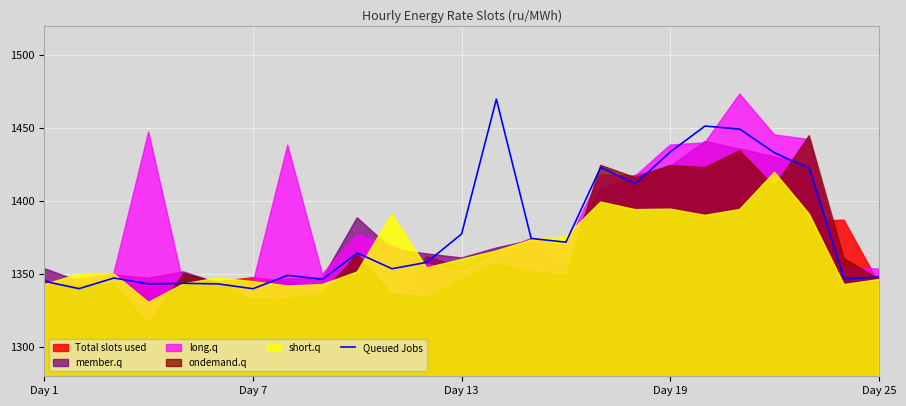

Reading left to right, extract all data points from this chart.

1345.0	1340.0	1347.3	1343.2	1343.7	1343.2	1339.9	1349.1	1346.4	1364.4	1353.6	1358.0	1377.5	1469.8	1374.4	1371.8	1423.0	1411.8	1433.6	1451.3	1449.2	1433.0	1422.2	1346.6	1348.0